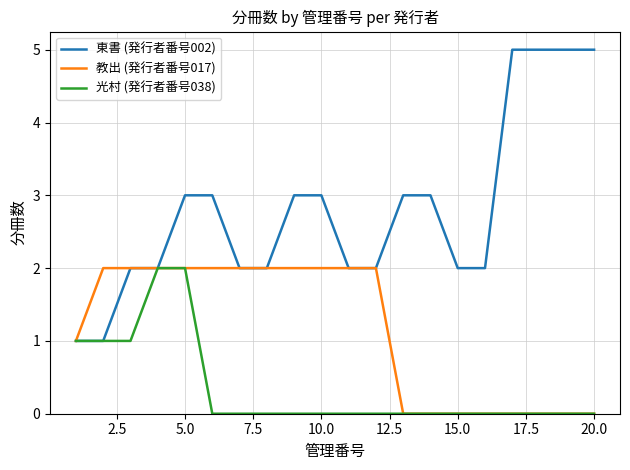

What is the maximum value shown in the chart?

5